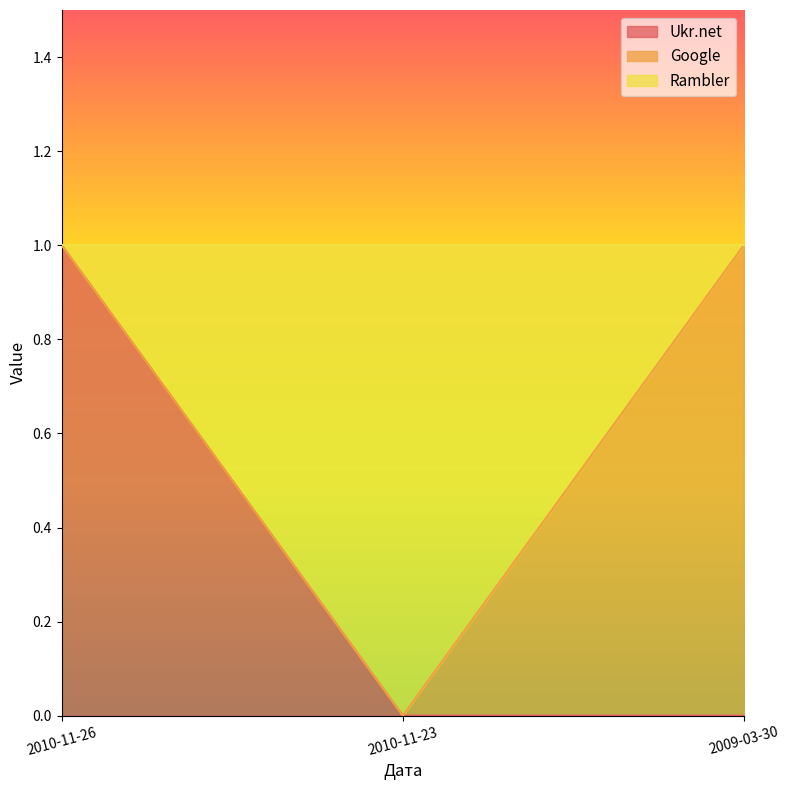

What is the sum of all Ukr.net values?

1